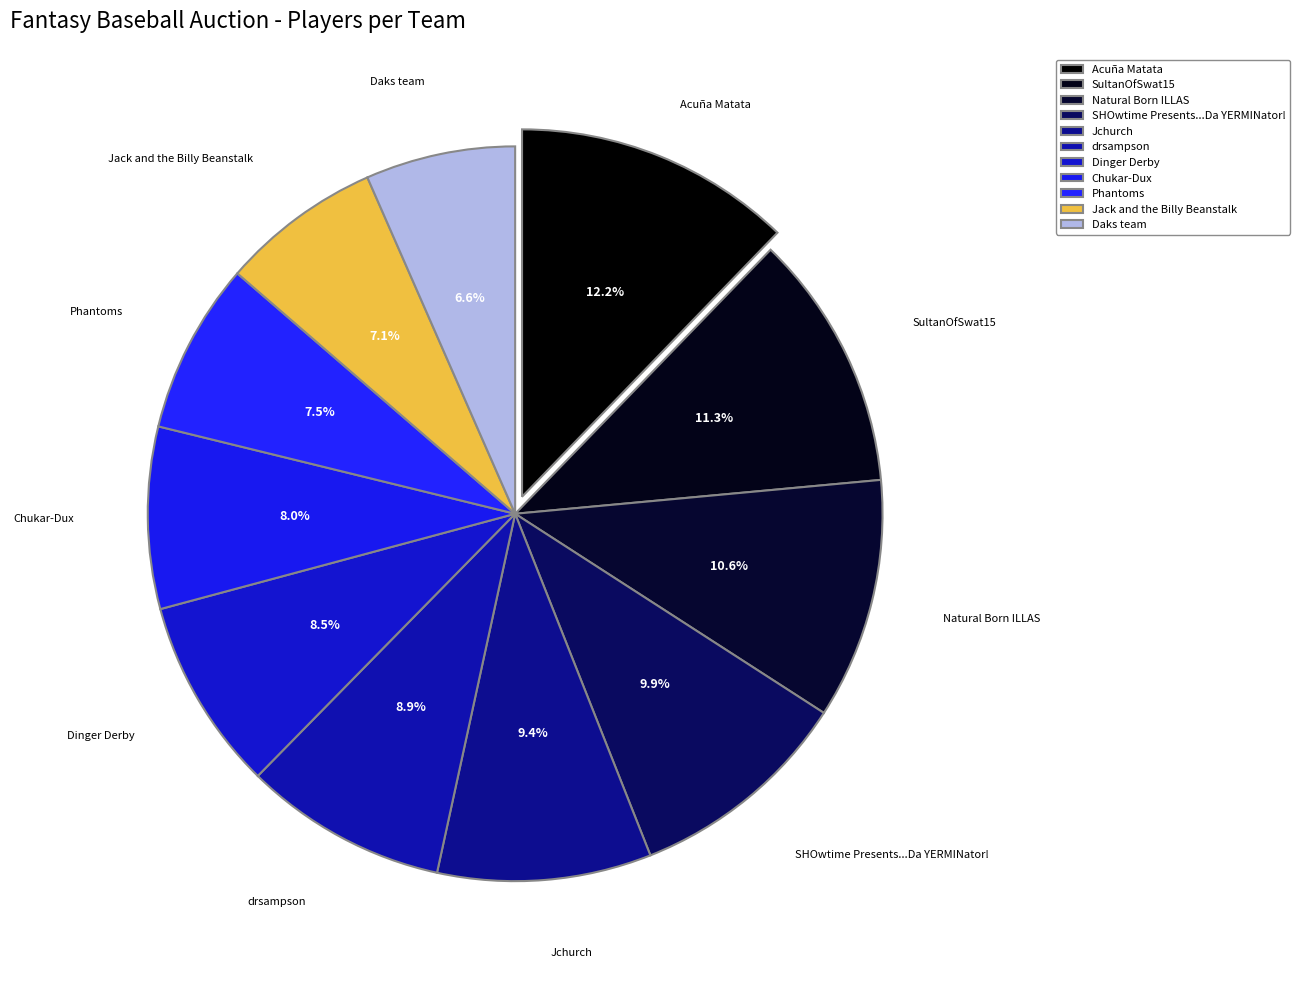

Count the number of slices in the pie.

11